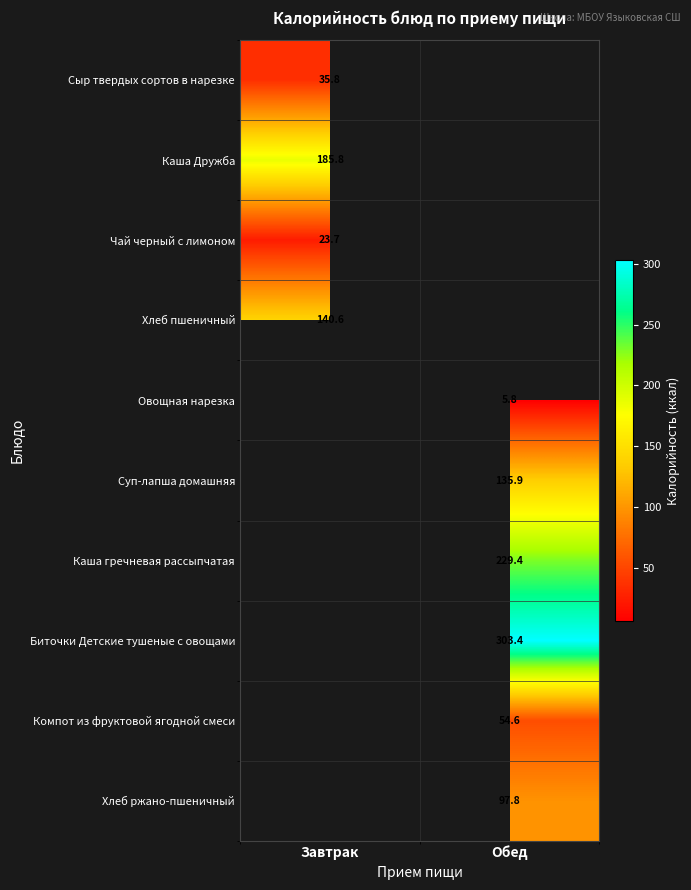

Is it true that Хлеб ржано-пшеничный equals 97.8 at Обед?

True